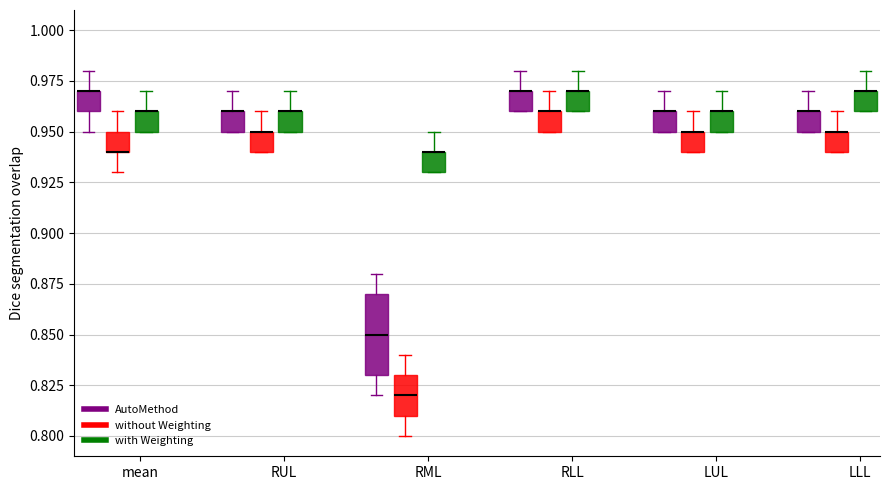

Reading left to right, transcribe this box plot: for each box, give where its median line is, the range the box spans, and where its two whiskers end, as read against the y-axis. The values are not printed on the chart, so give them approximately, as read against the axis.

mean (AutoMethod): median 0.97 (drawn on the box's upper edge), box 0.96 to 0.97, whiskers 0.95 to 0.98
mean (without Weighting): median 0.94 (drawn on the box's lower edge), box 0.94 to 0.95, whiskers 0.93 to 0.96
mean (with Weighting): median 0.96 (drawn on the box's upper edge), box 0.95 to 0.96, whiskers 0.95 to 0.97
RUL (AutoMethod): median 0.96 (drawn on the box's upper edge), box 0.95 to 0.96, whiskers 0.95 to 0.97
RUL (without Weighting): median 0.95 (drawn on the box's upper edge), box 0.94 to 0.95, whiskers 0.94 to 0.96
RUL (with Weighting): median 0.96 (drawn on the box's upper edge), box 0.95 to 0.96, whiskers 0.95 to 0.97
RML (AutoMethod): median 0.85, box 0.83 to 0.87, whiskers 0.82 to 0.88
RML (without Weighting): median 0.82, box 0.81 to 0.83, whiskers 0.80 to 0.84
RML (with Weighting): median 0.94 (drawn on the box's upper edge), box 0.93 to 0.94, whiskers 0.93 to 0.95
RLL (AutoMethod): median 0.97 (drawn on the box's upper edge), box 0.96 to 0.97, whiskers 0.96 to 0.98
RLL (without Weighting): median 0.96 (drawn on the box's upper edge), box 0.95 to 0.96, whiskers 0.95 to 0.97
RLL (with Weighting): median 0.97 (drawn on the box's upper edge), box 0.96 to 0.97, whiskers 0.96 to 0.98
LUL (AutoMethod): median 0.96 (drawn on the box's upper edge), box 0.95 to 0.96, whiskers 0.95 to 0.97
LUL (without Weighting): median 0.95 (drawn on the box's upper edge), box 0.94 to 0.95, whiskers 0.94 to 0.96
LUL (with Weighting): median 0.96 (drawn on the box's upper edge), box 0.95 to 0.96, whiskers 0.95 to 0.97
LLL (AutoMethod): median 0.96 (drawn on the box's upper edge), box 0.95 to 0.96, whiskers 0.95 to 0.97
LLL (without Weighting): median 0.95 (drawn on the box's upper edge), box 0.94 to 0.95, whiskers 0.94 to 0.96
LLL (with Weighting): median 0.97 (drawn on the box's upper edge), box 0.96 to 0.97, whiskers 0.96 to 0.98